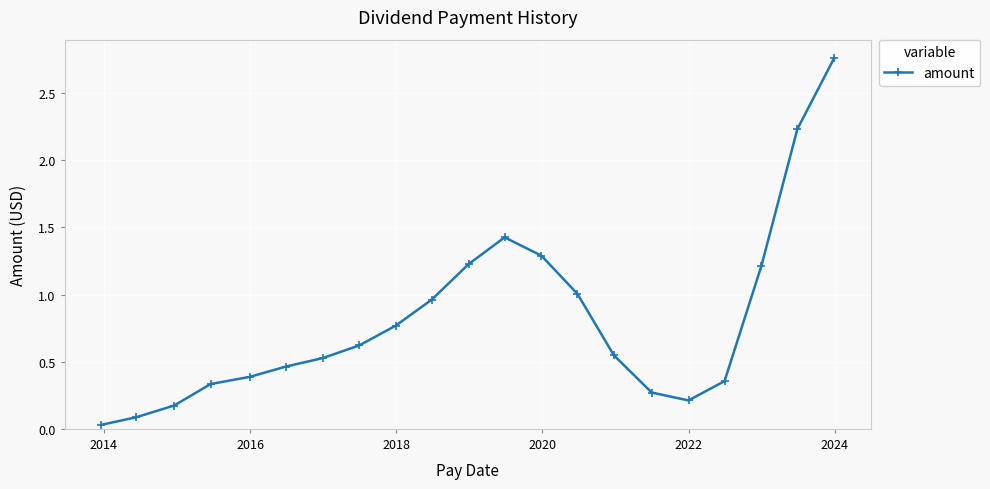

True or false: the data has more than 2 interior local peaks.

False